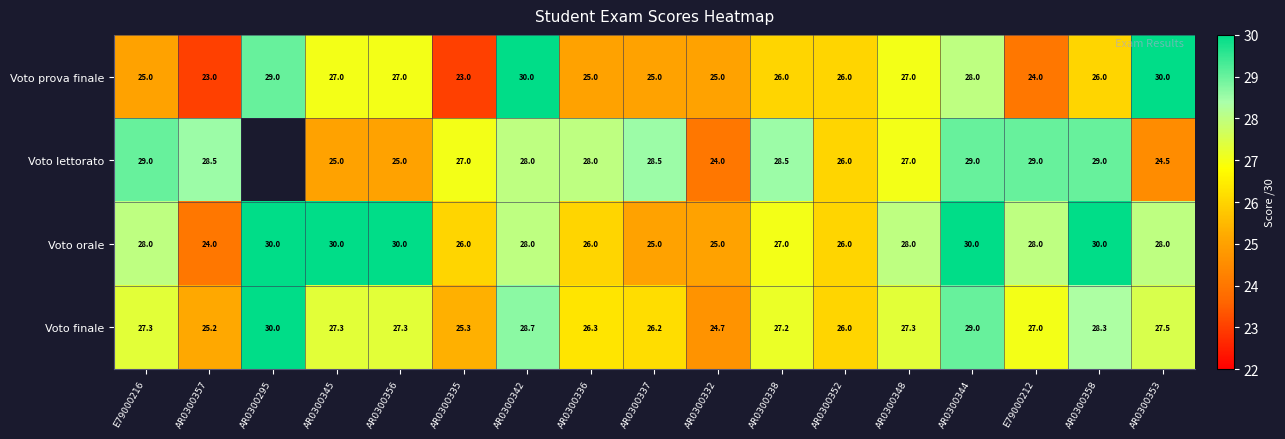

Which has a higher value, AR0300356 or AR0300335?

AR0300356